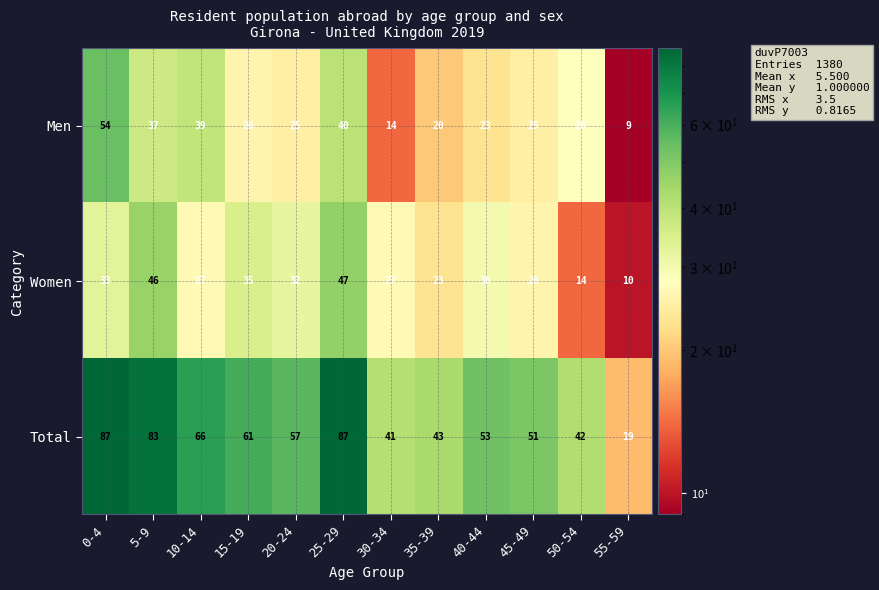

Count the number of categories in the chart.

12